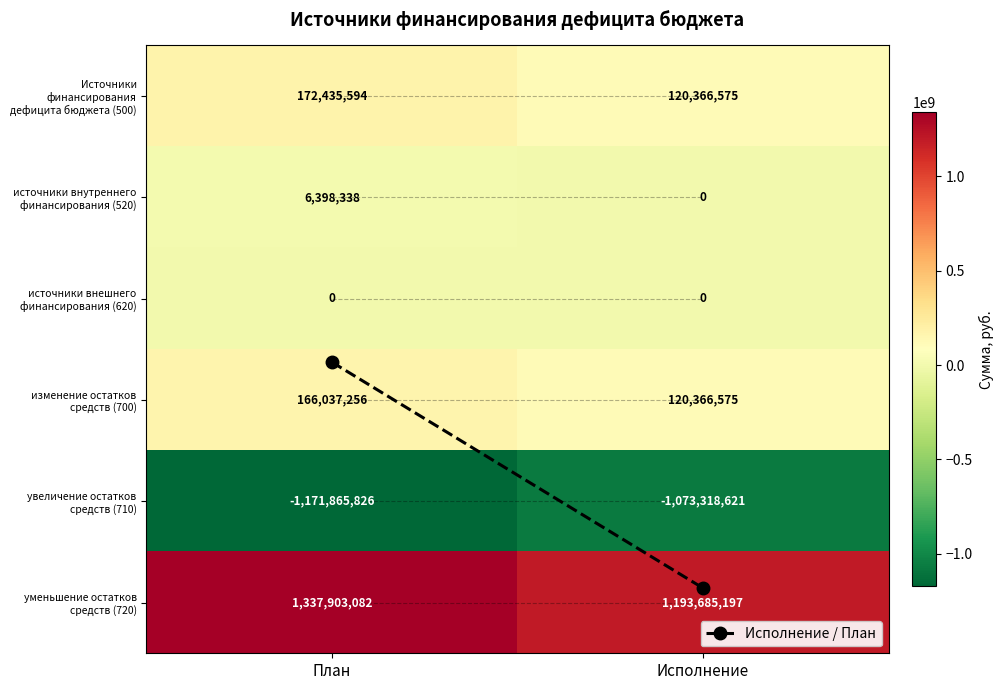

At how many categories does at least one series exceed 1139609214?

2